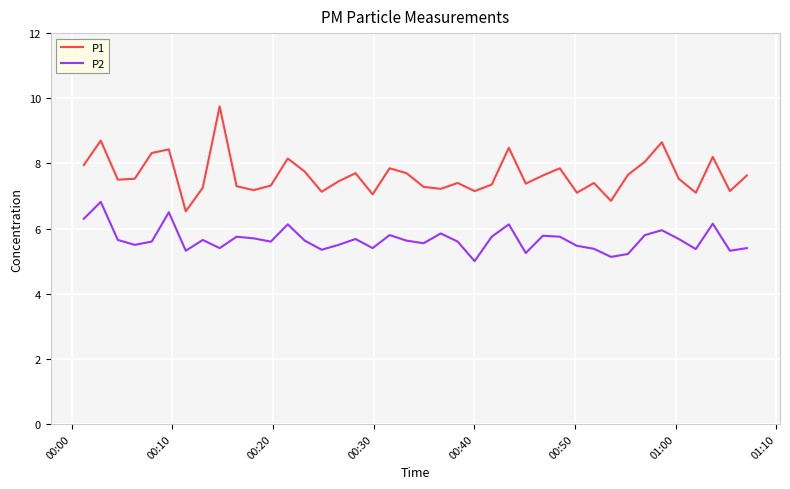

True or false: P1 and P2 intersect in this chart.

False